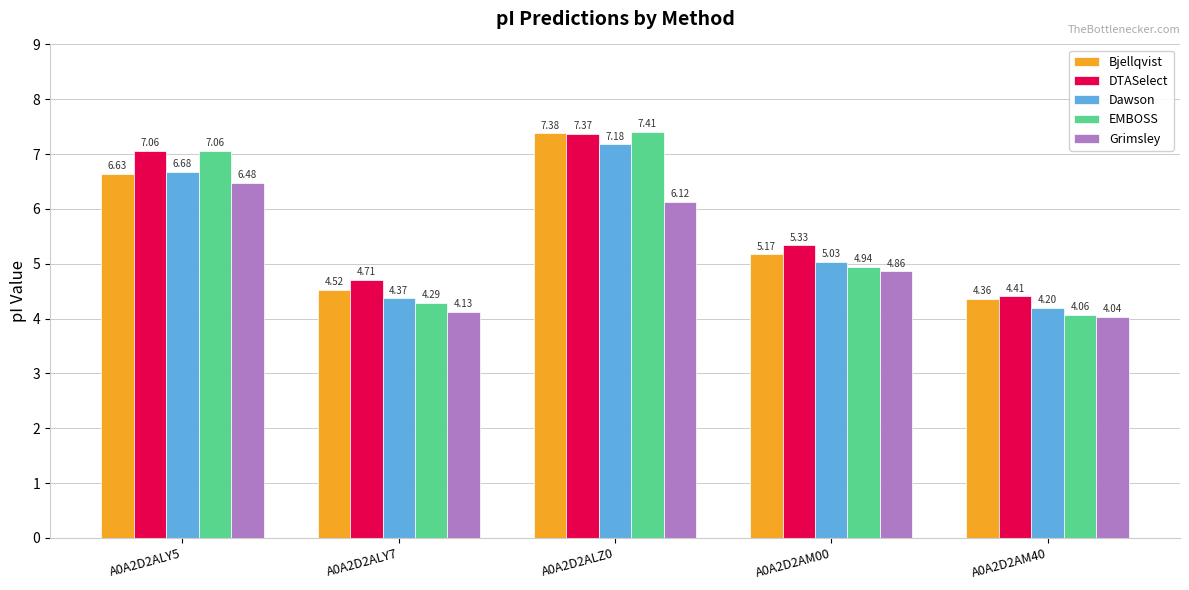

What is the difference between the highest and lowest values at A0A2D2AM40?

0.4